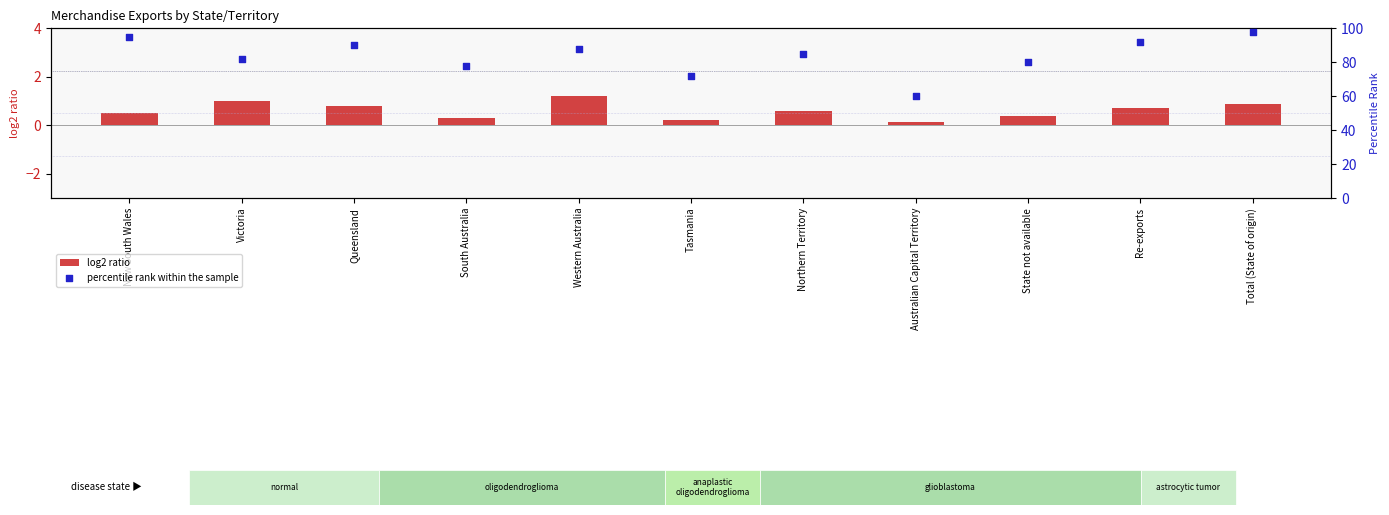

At which category is the sum across all series the highest?

Total (State of origin)